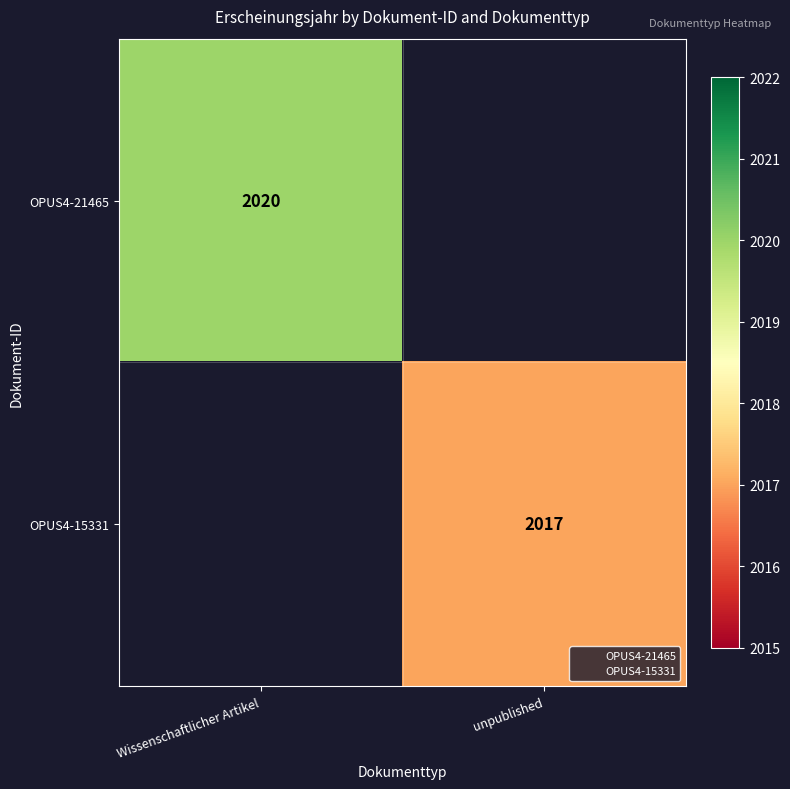

Rank the categories by OPUS4-21465 value from lowest to highest.

Wissenschaftlicher Artikel, unpublished